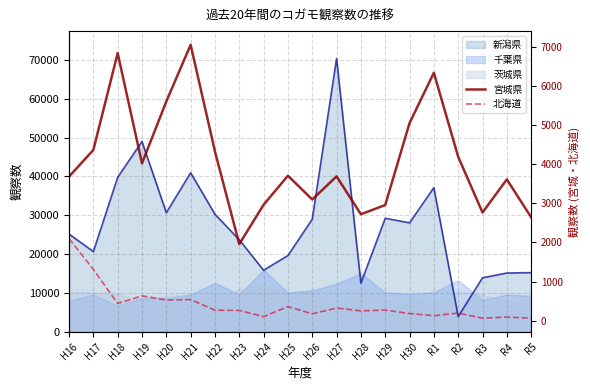

Does the chart have visible grid lines?

Yes